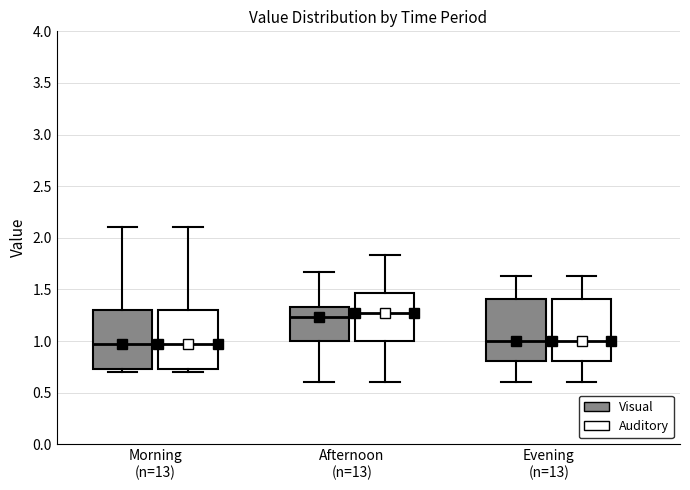

Where does the upper whisker of the box for Evening (n=13) (Visual) end on the y-axis? The values are not printed on the chart, so give them approximately, as read against the axis.

1.65